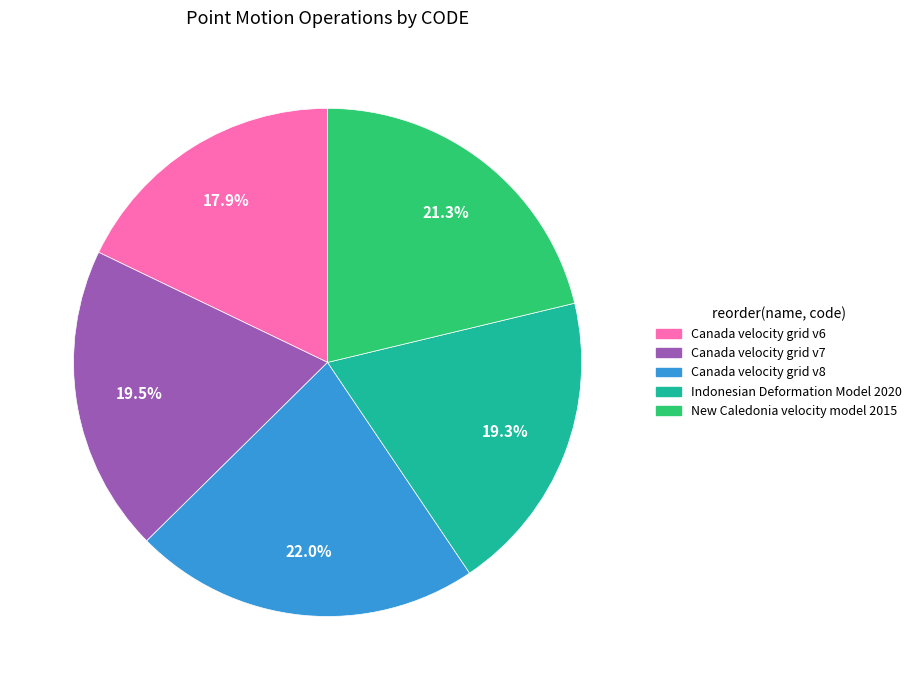

Which has a higher value, Canada velocity grid v7 or Canada velocity grid v8?

Canada velocity grid v8